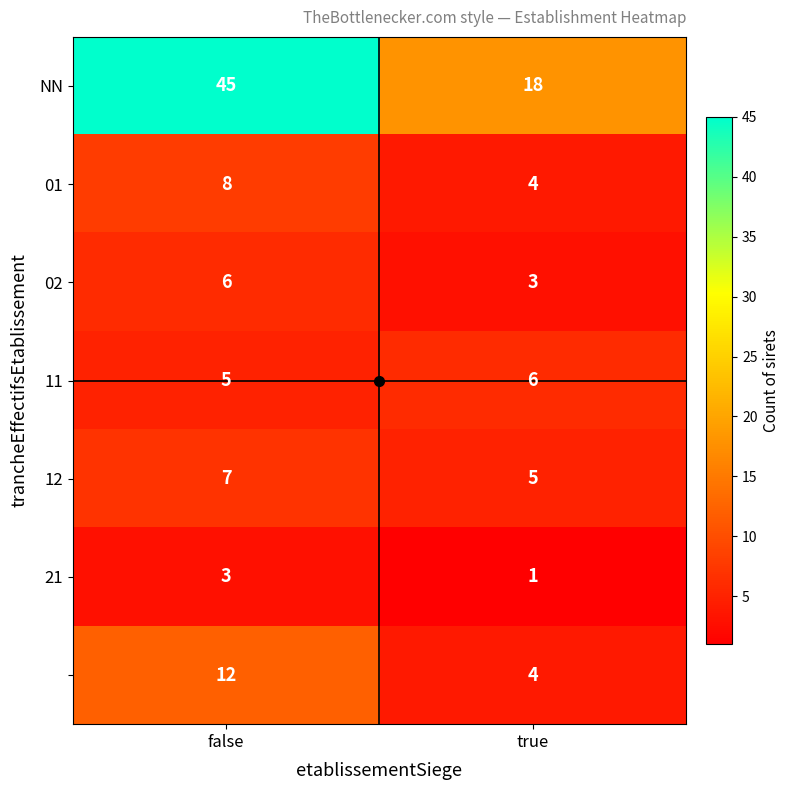

At which category does the chart reach its minimum across all series?

true